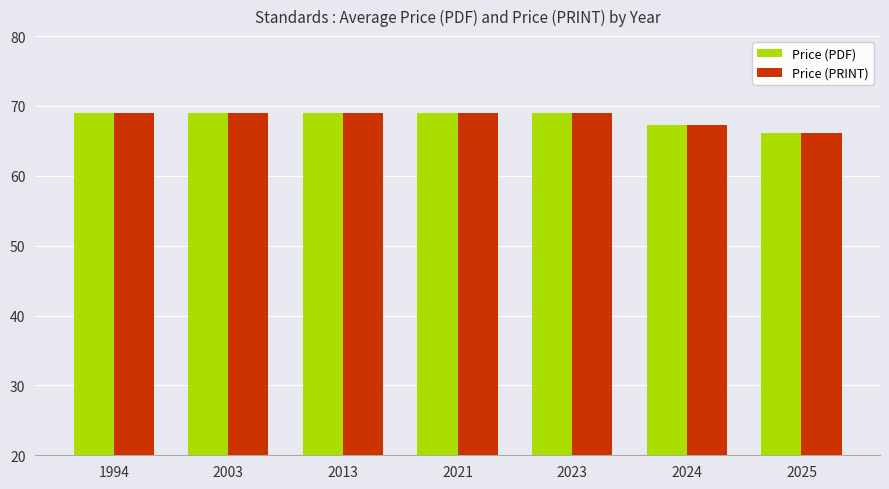

How many bars are there in each group?

2